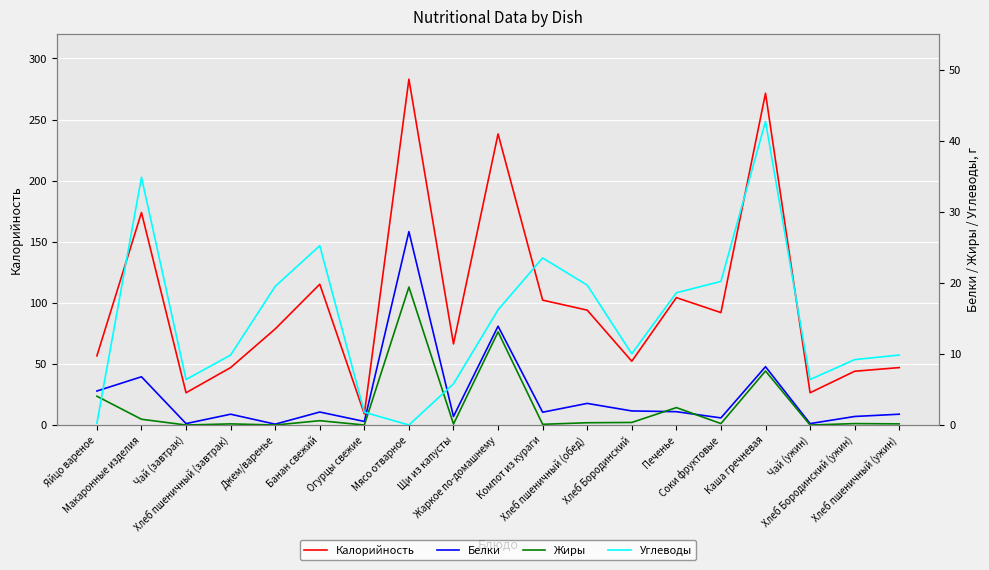

Which series changed the most between Хлеб пшеничный (обед) and Хлеб Бородинский?

Калорийность